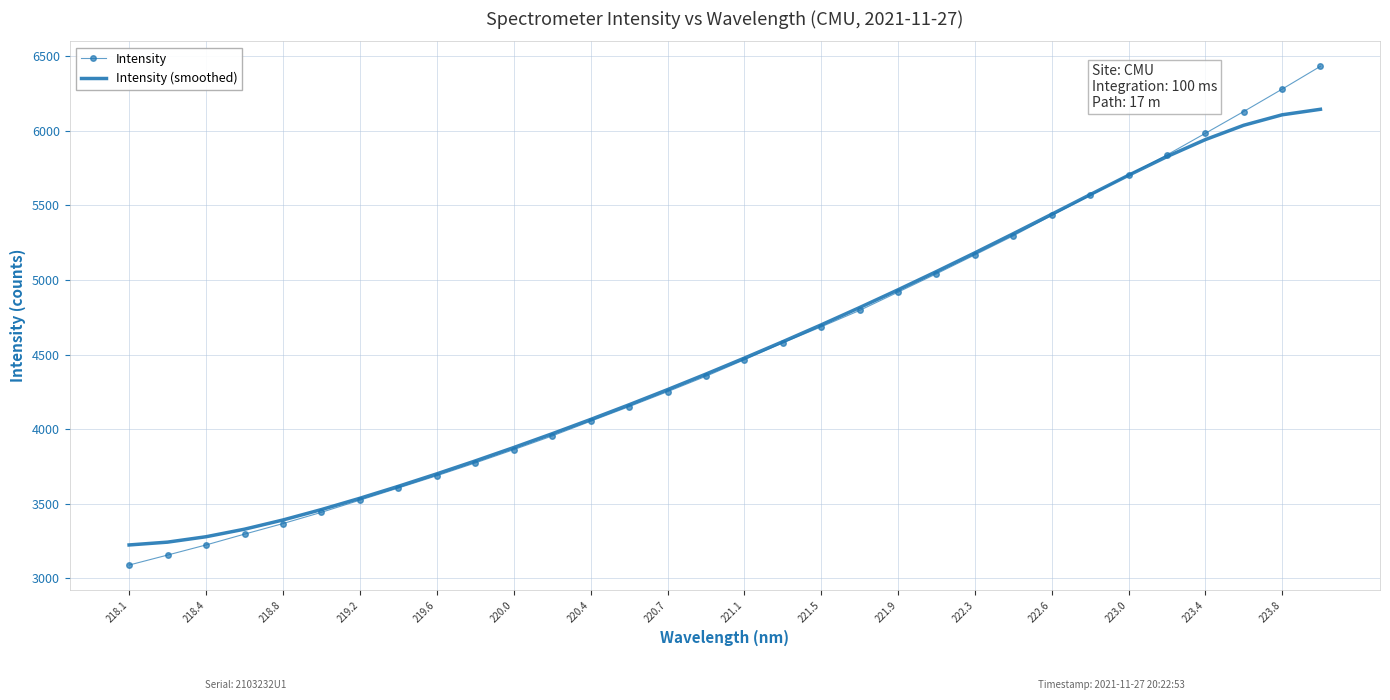

What is the difference between the maximum and second lowest values in the Intensity series?

3274.4